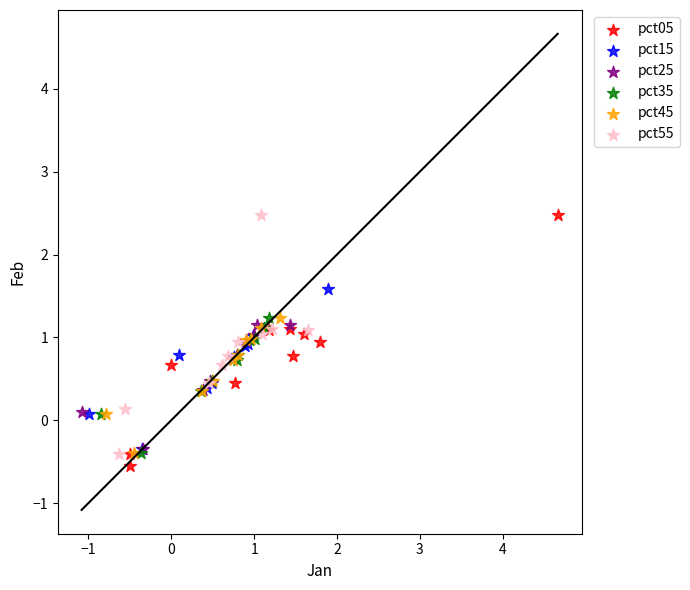

Which series has the largest Y range (max minus min)?

pct05